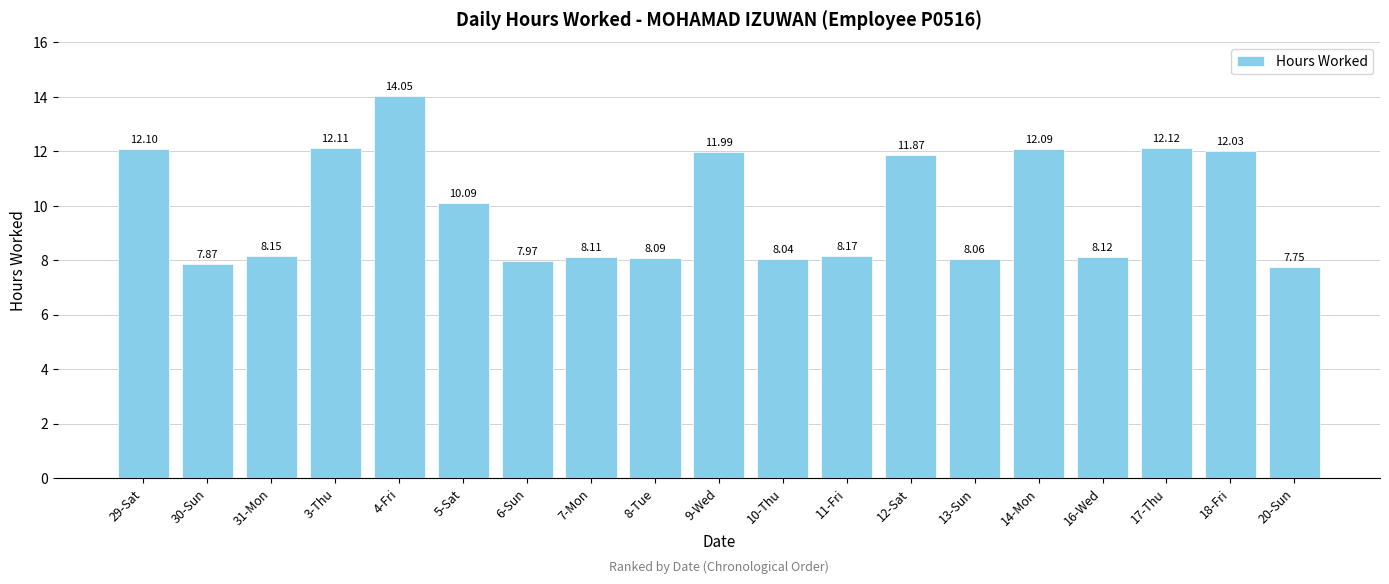

Is it true that the value at 29-Sat is 12.1?

True